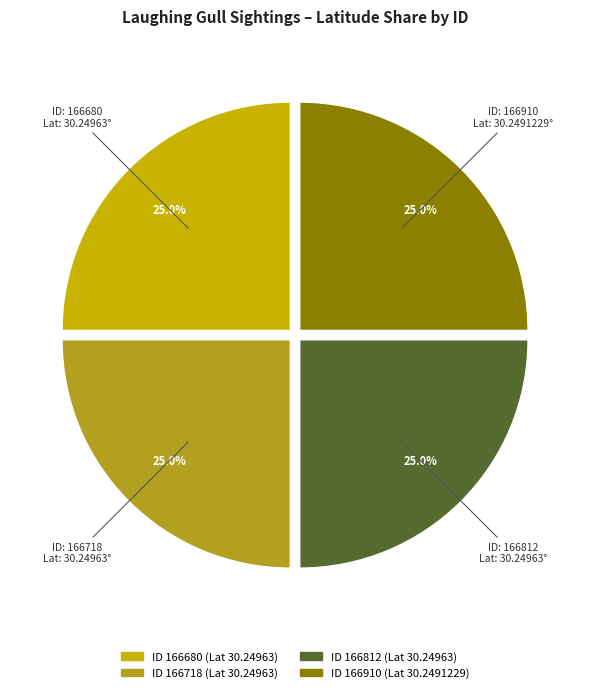

Is there any slice that represents more than half of the pie?

No